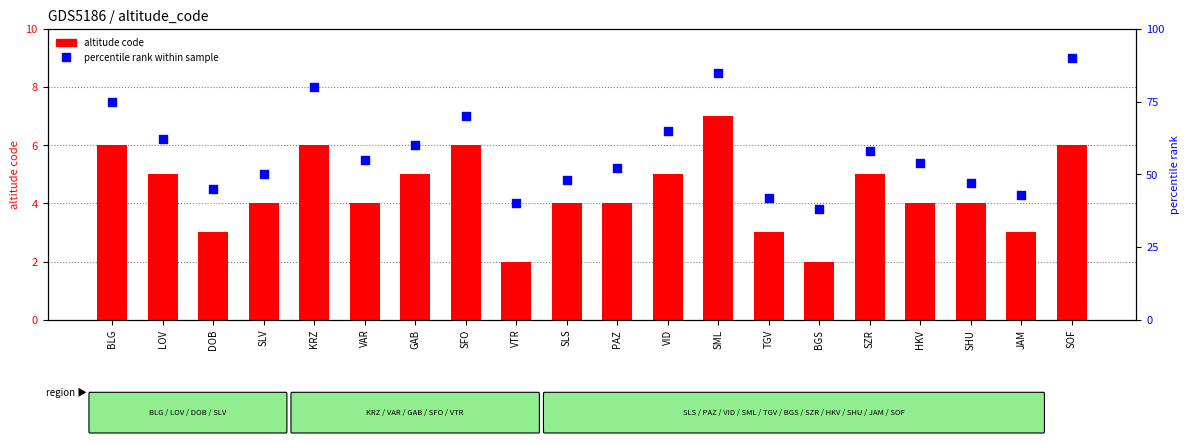

What is the total value across all series at VID?

70